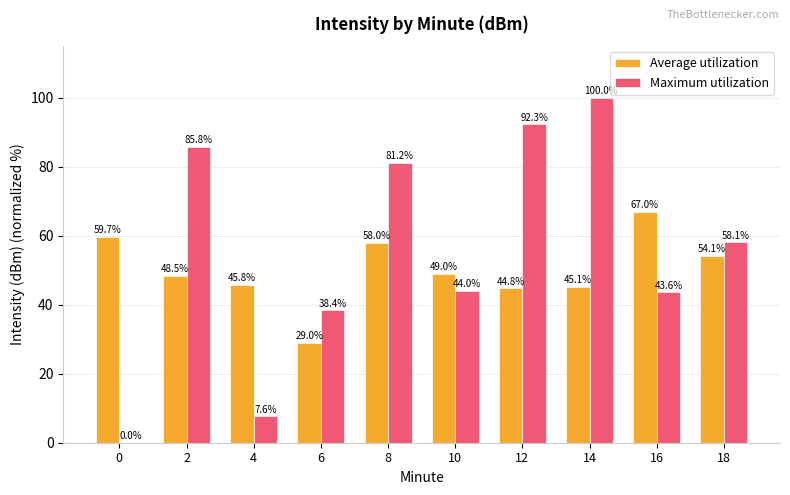

How many data points in Maximum utilization are above 58?

5